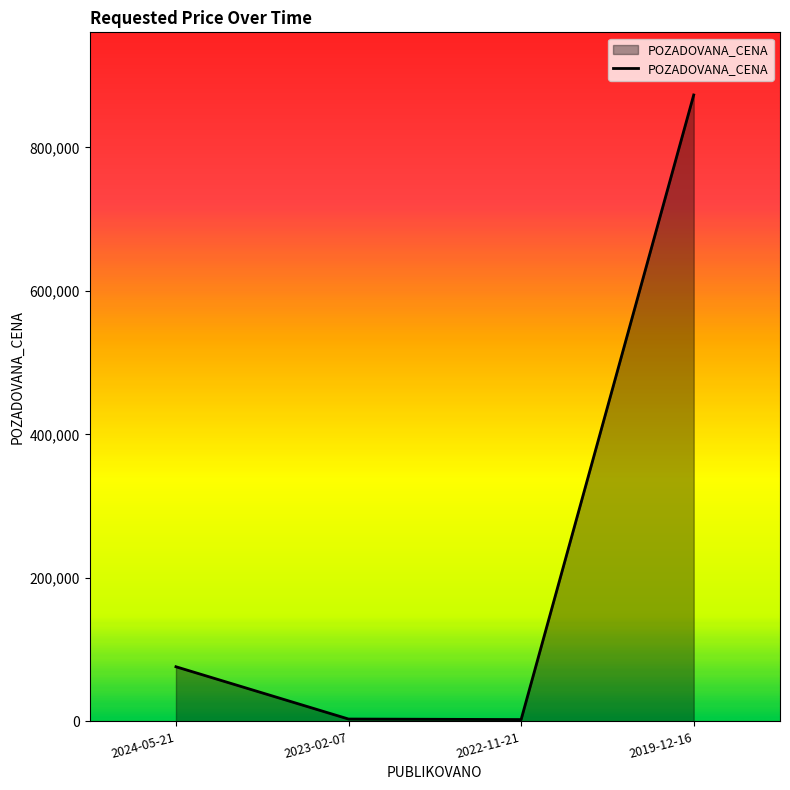

What is the difference between the maximum and minimum values?

870430